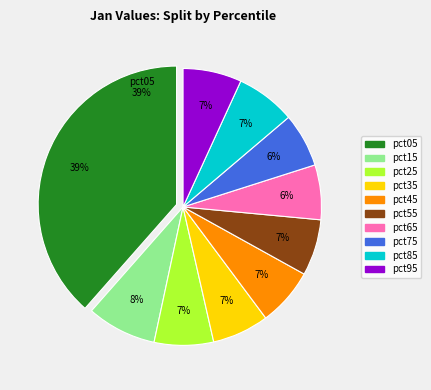

What percentage do pct15 and pct25 together represent?

15.1%